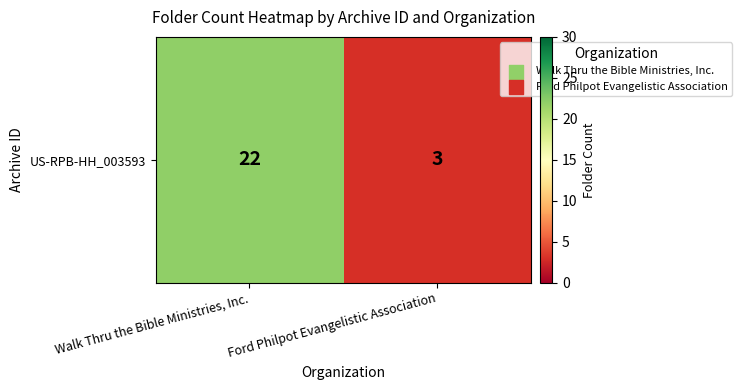

Reading left to right, list all the values displayed in this chart.

22	3